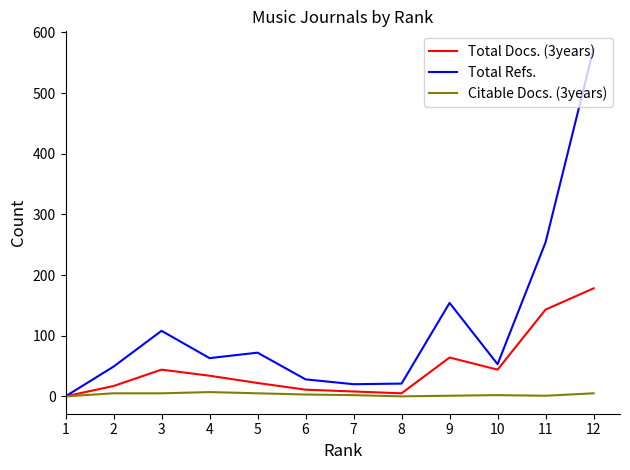

The Total Refs. series shows 147 at 3. True or false?

False